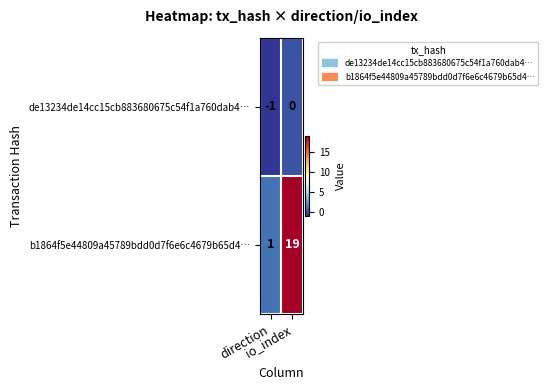

Which series has the largest range (max minus min)?

b1864f5e44809a45789bdd0d7f6e6c4679b65d4…